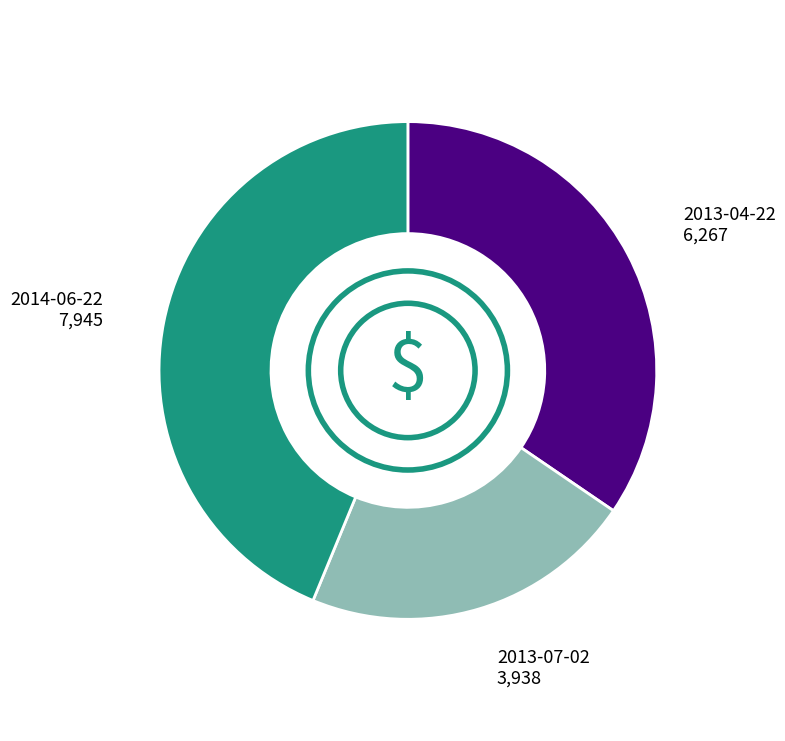

What is the ratio of the value at 2013-04-22 to the value at 2013-07-02?

1.6